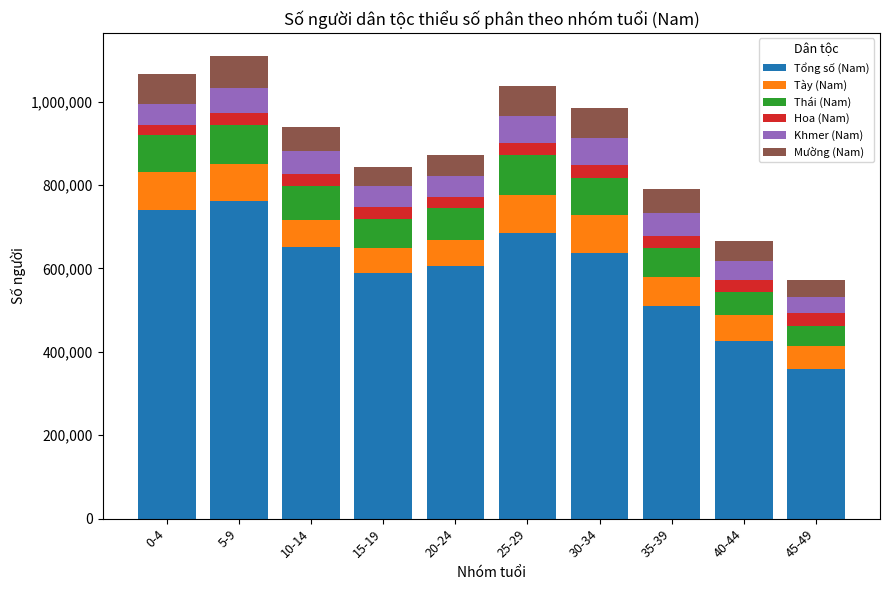

What is the highest value of the Tổng số (Nam) series?

760491